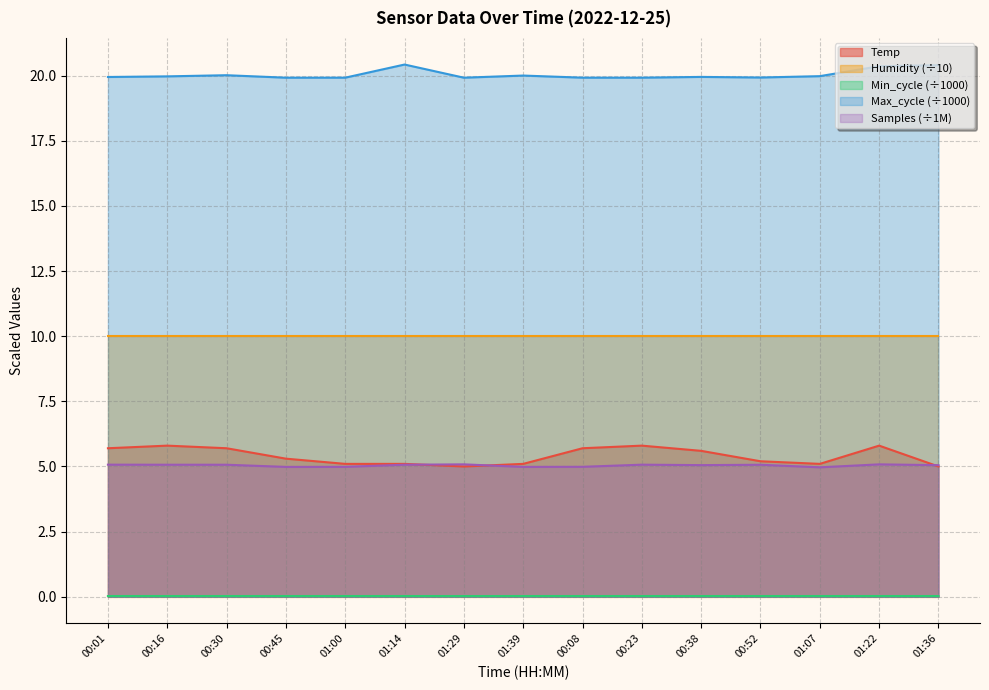

What is the greatest value displayed?

20.4